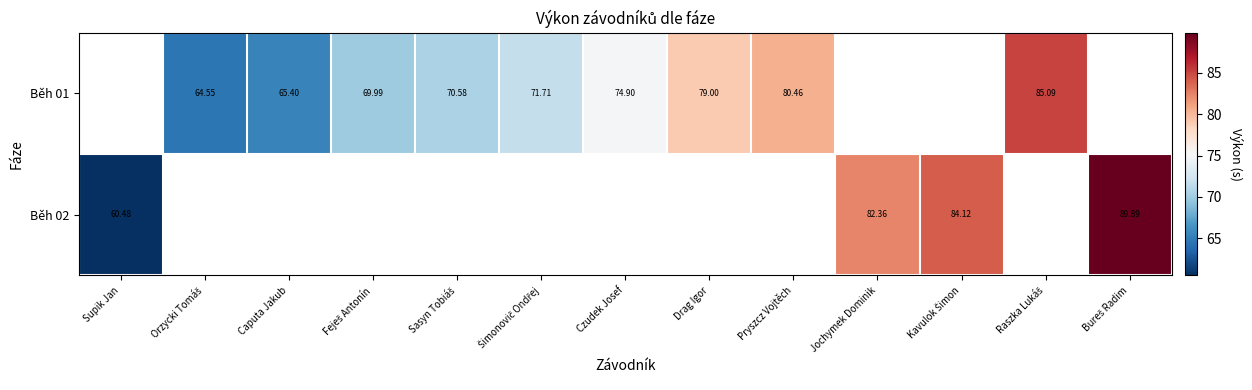

At which category does the chart reach its peak across all series?

Bureš Radim